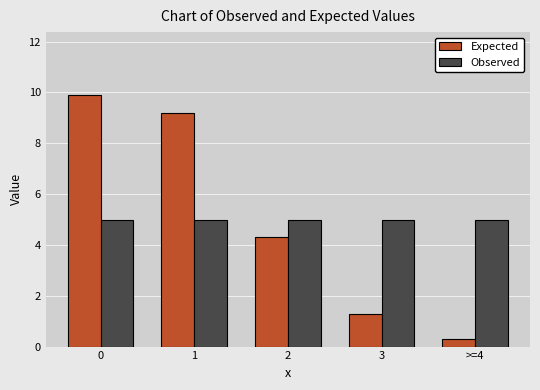

Reading right to left, transcribe all the data shown in this chart.

Expected: >=4=0.3	3=1.3	2=4.3	1=9.2	0=9.9
Observed: >=4=5.0	3=5.0	2=5.0	1=5.0	0=5.0